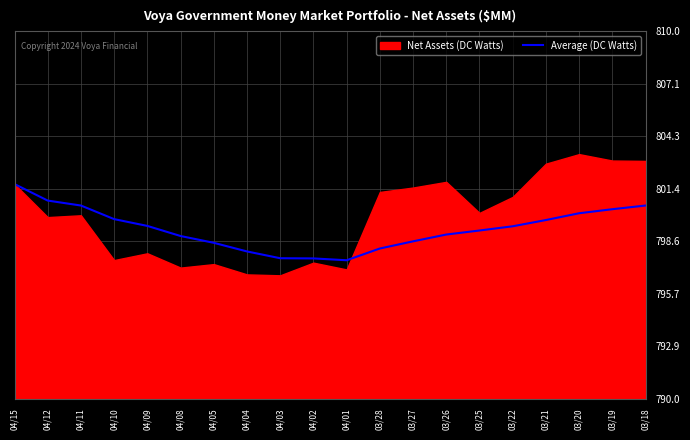

At which label does the data first exceed 799?

04/15